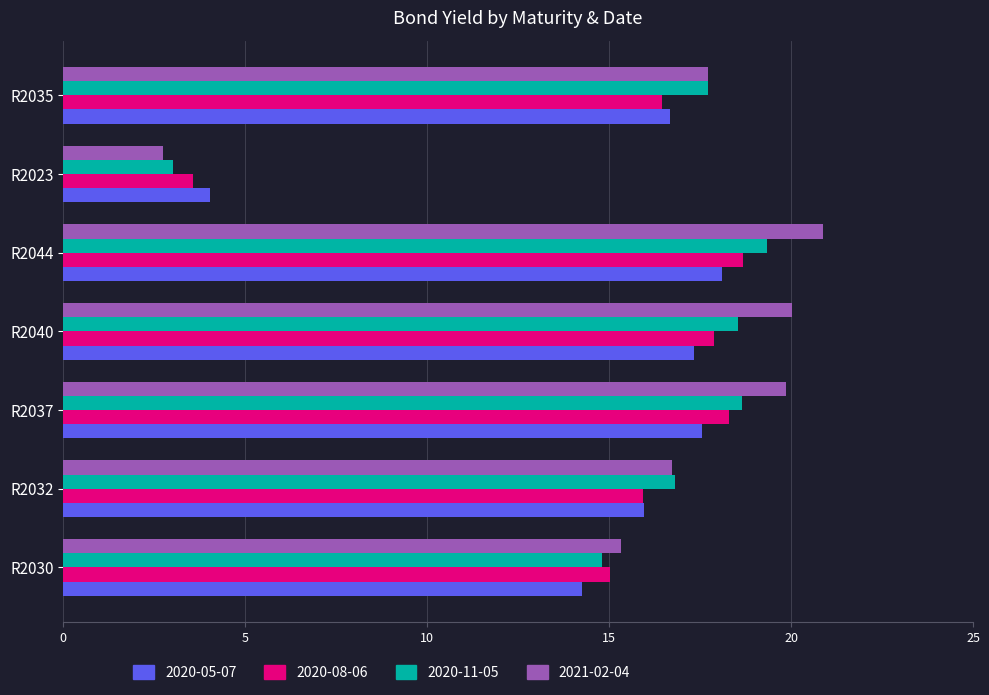

What is the spread (max minus min) of values at R2032?

0.9